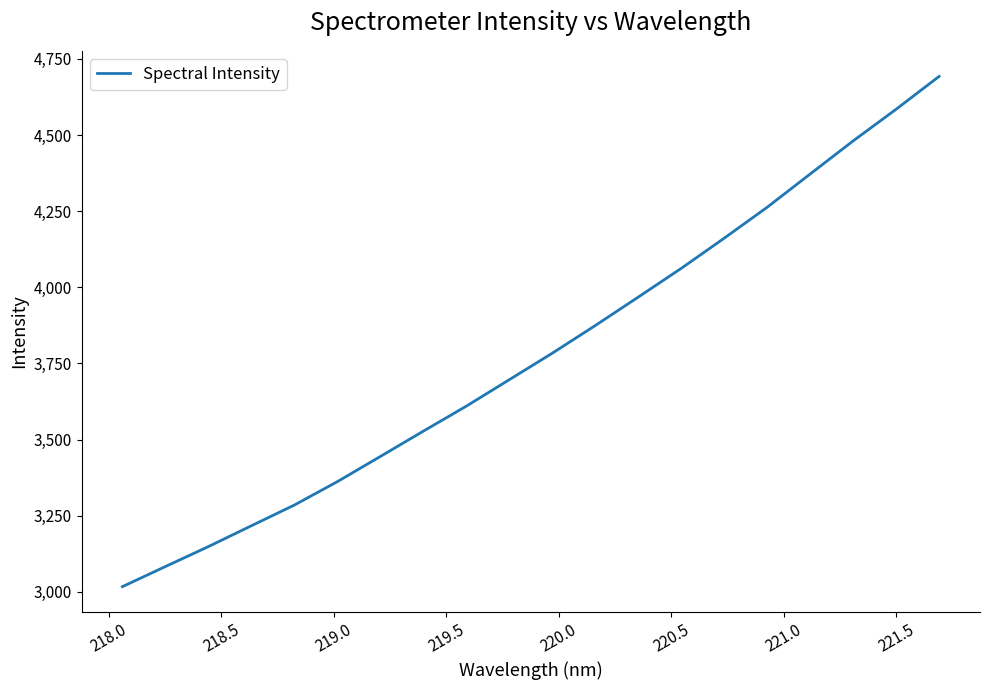

What is the difference between the maximum and minimum values?

1675.5